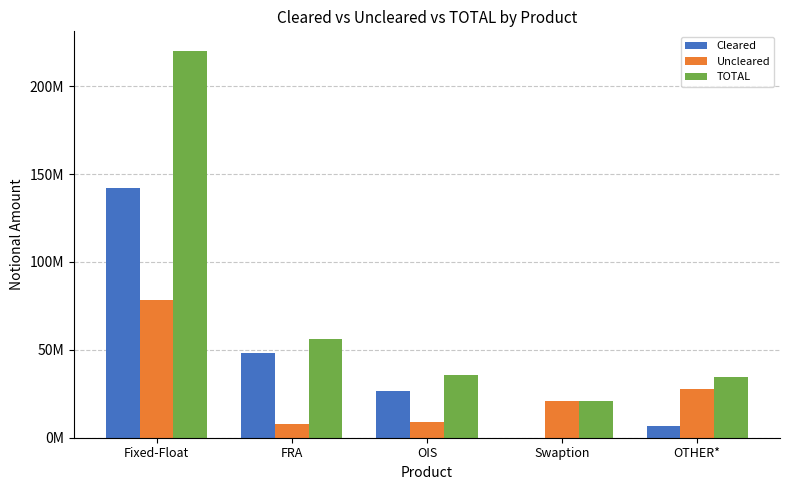

What are all the series names shown in the legend?

Cleared, Uncleared, TOTAL